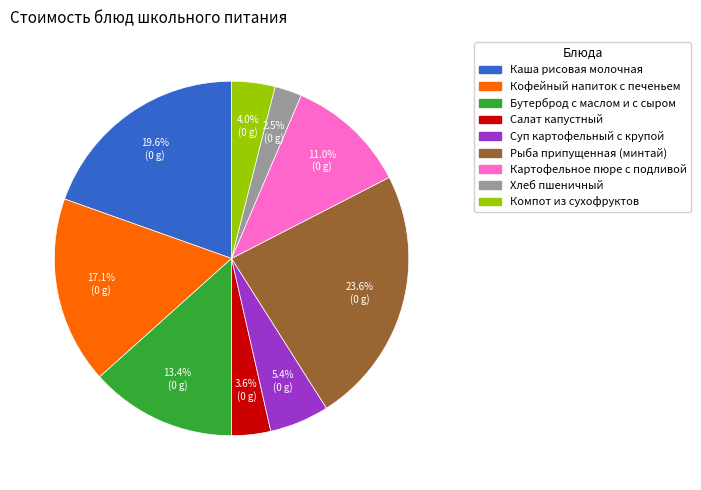

Which has a higher value, Хлеб пшеничный or Компот из сухофруктов?

Компот из сухофруктов